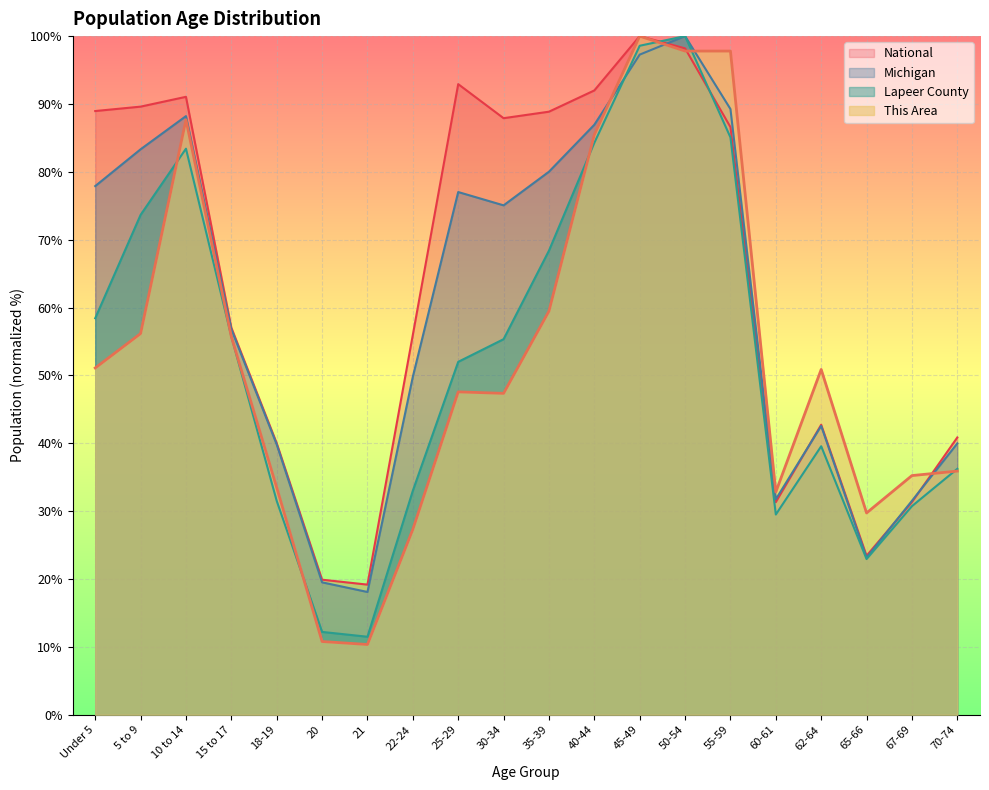

The value of National at 67-69 is 48.0. True or false?

False